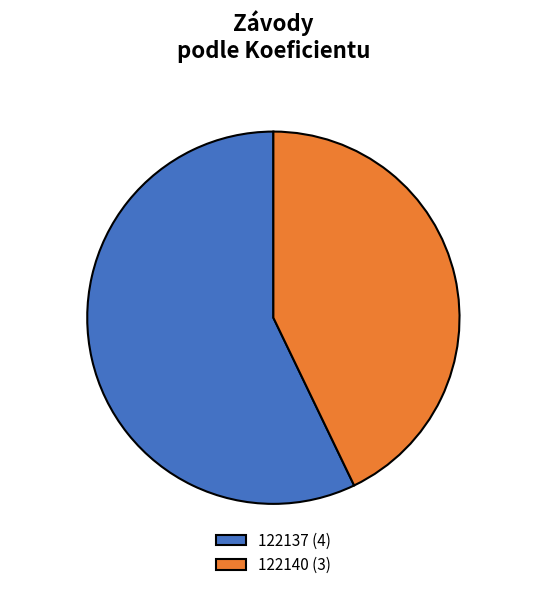

Rank the categories by value from lowest to highest.

122140, 122137